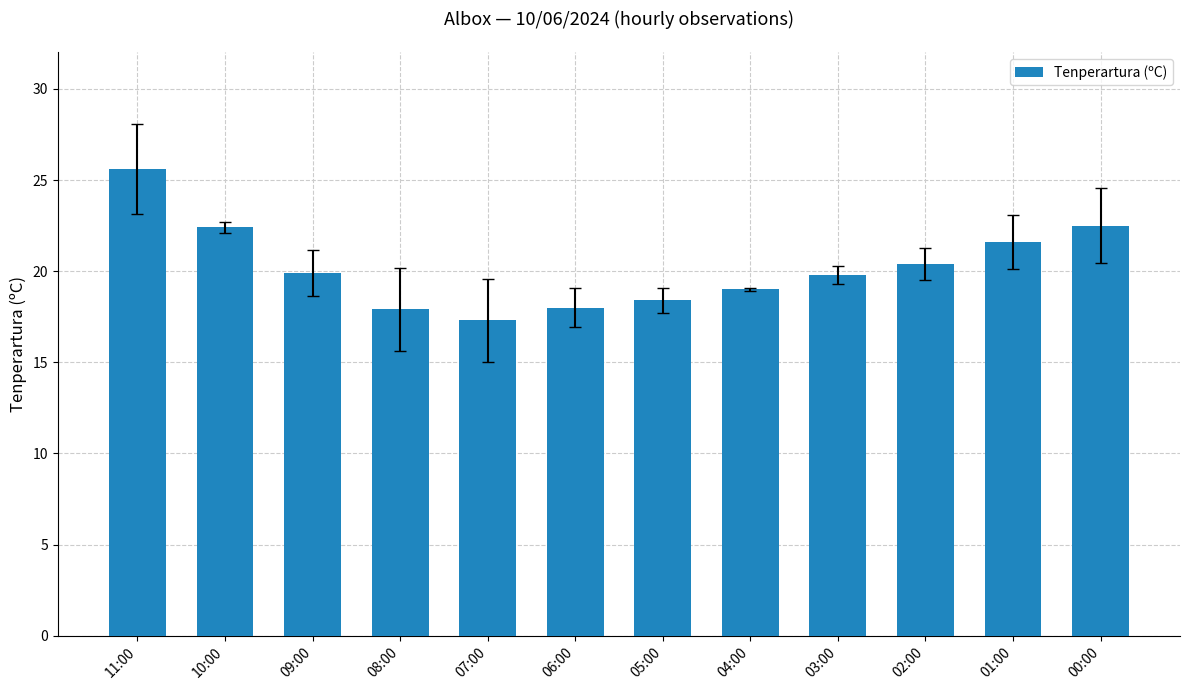

The chart shows a value of 19.0 at 04:00. True or false?

True